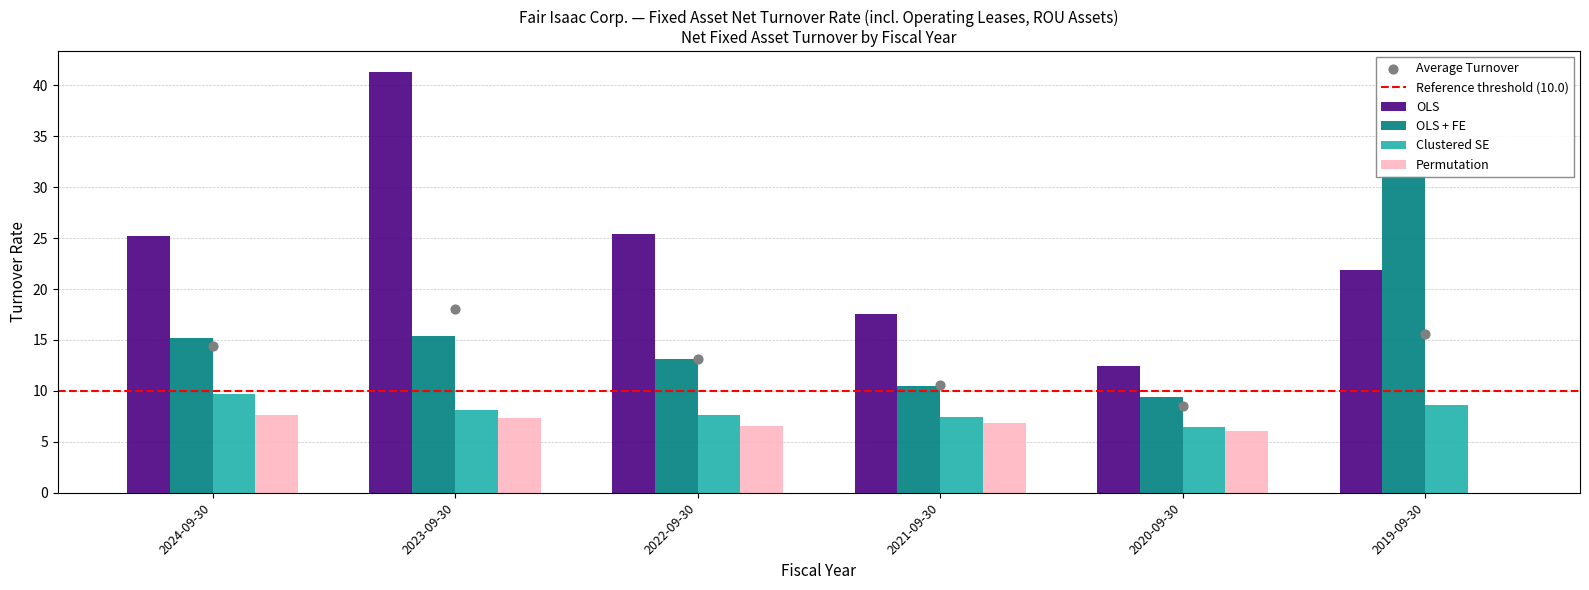

Is the value of OLS + FE at 2021-09-30 greater than the value of Clustered SE at 2021-09-30?

Yes